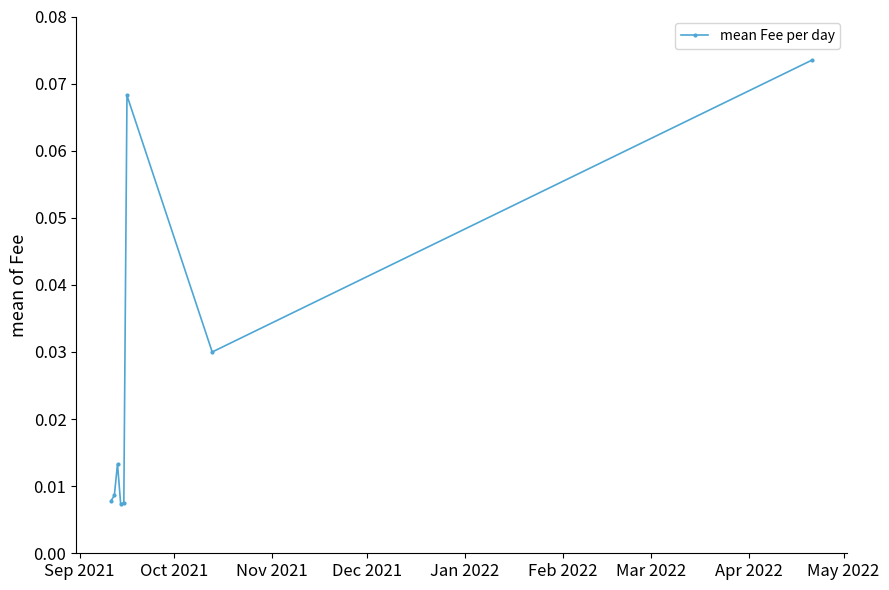

Count the values in the range 0 to 1.

8